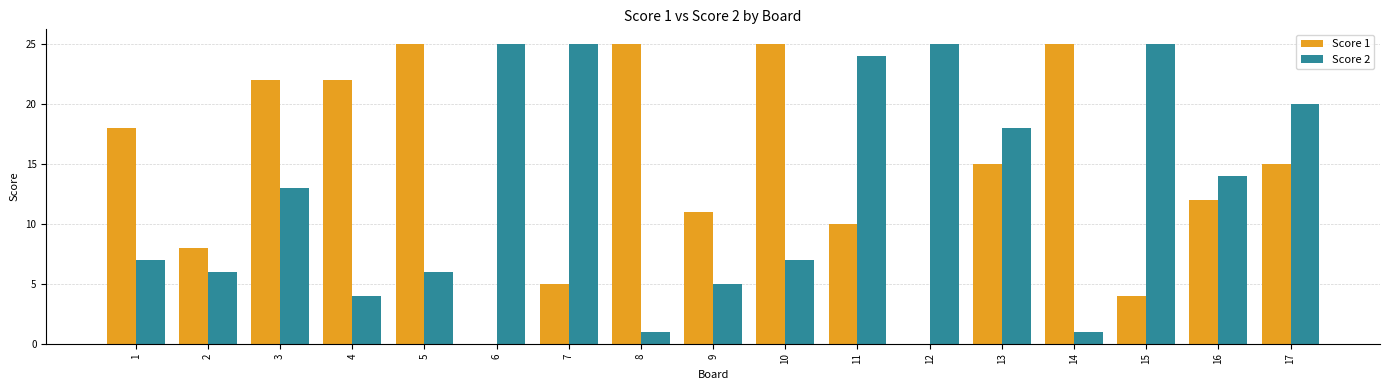

Reading left to right, extract all data points from this chart.

Score 1: 1=18	2=8	3=22	4=22	5=25	6=0	7=5	8=25	9=11	10=25	11=10	12=0	13=15	14=25	15=4	16=12	17=15
Score 2: 1=7	2=6	3=13	4=4	5=6	6=25	7=25	8=1	9=5	10=7	11=24	12=25	13=18	14=1	15=25	16=14	17=20